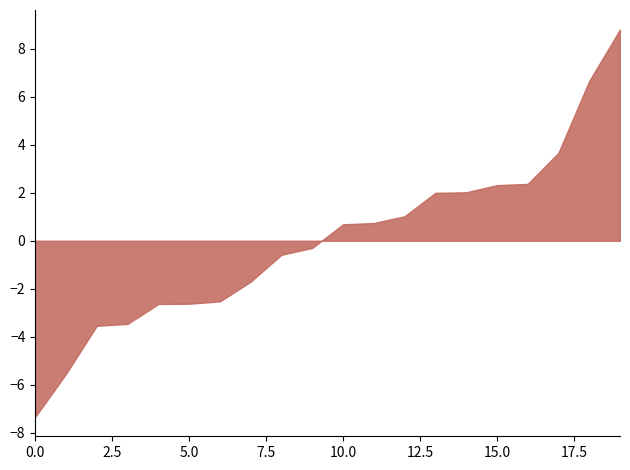

What is the minimum value shown in the chart?

-7.3